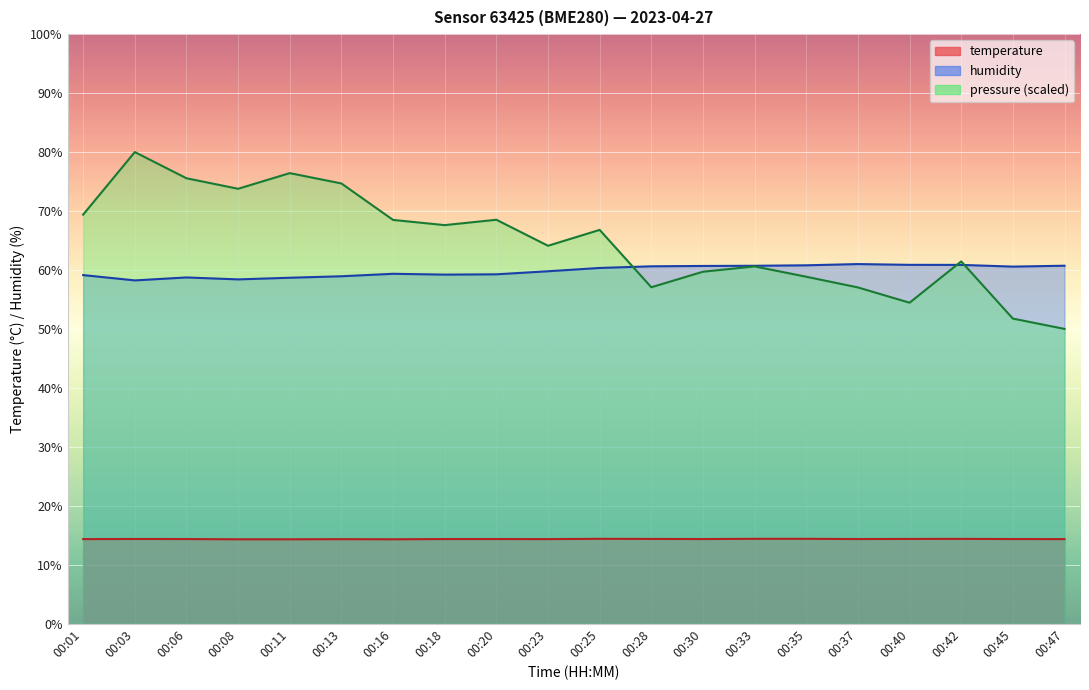

What is the spread (max minus min) of values at 00:35?

46.4